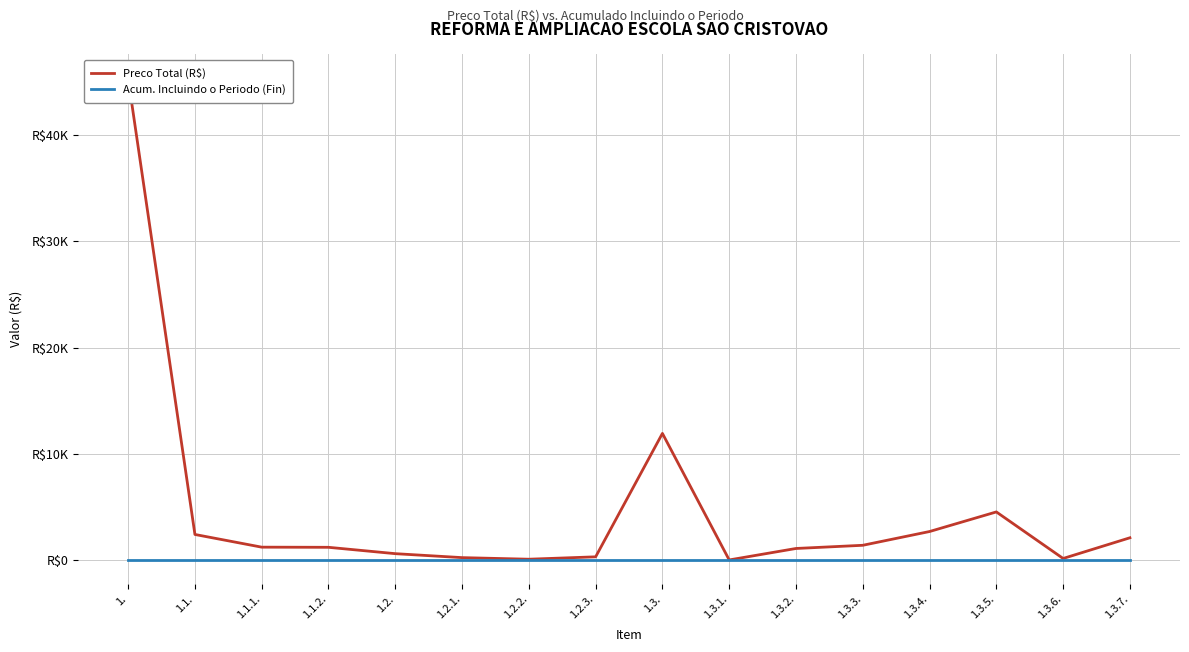

Which series reaches the maximum Y coordinate?

Preco Total (R$)